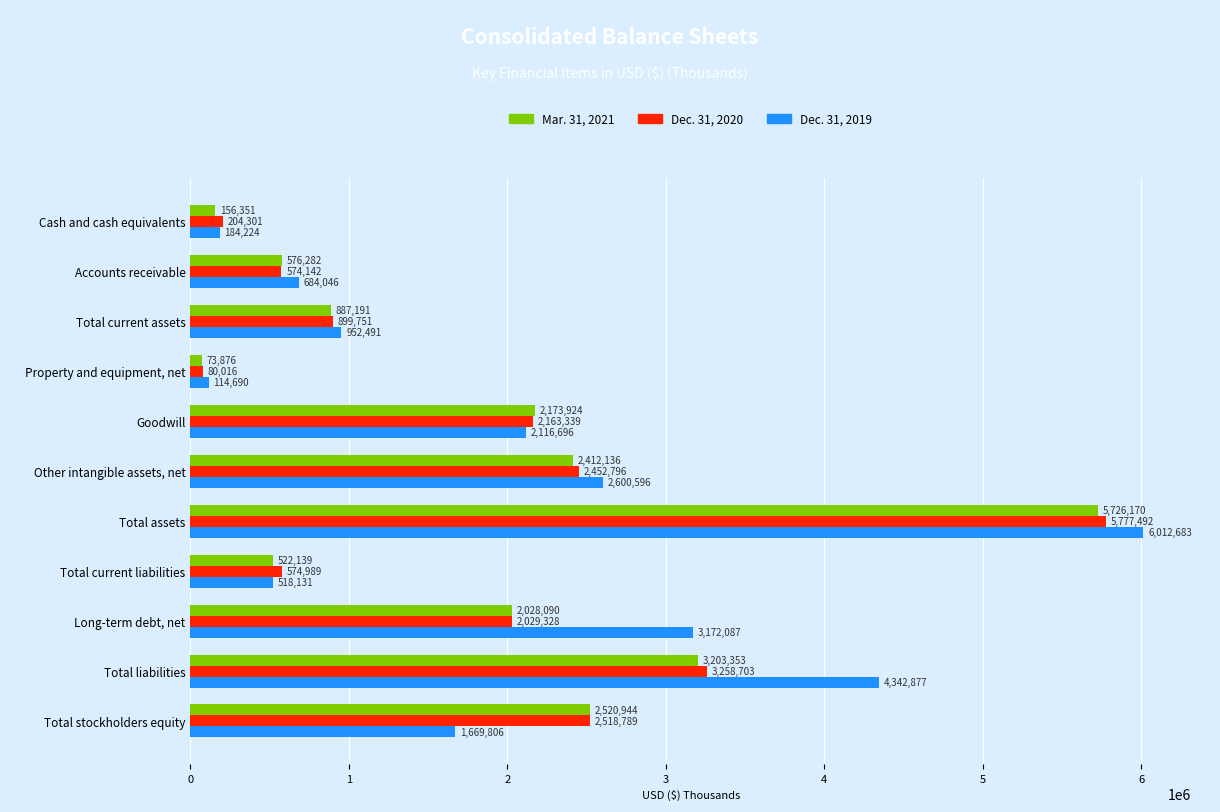

How many categories are shown in the chart?

11